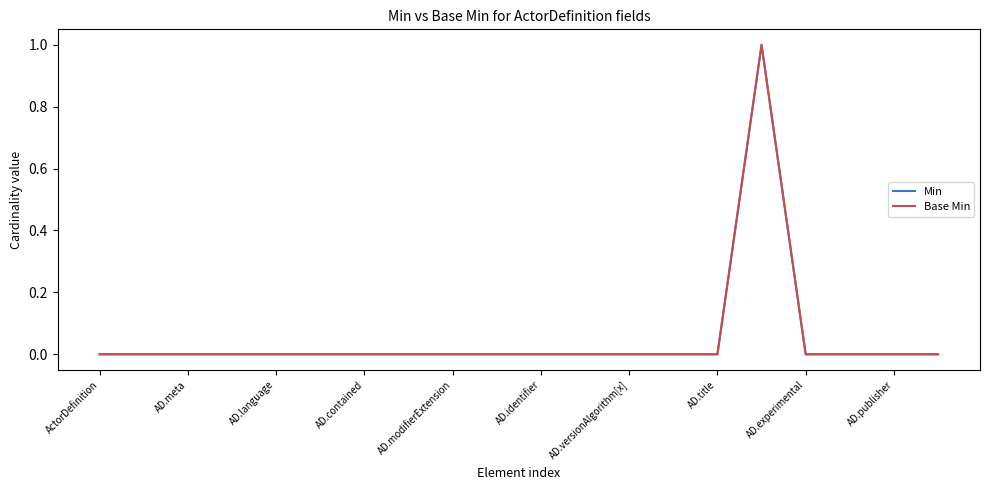

True or false: Min and Base Min intersect in this chart.

False